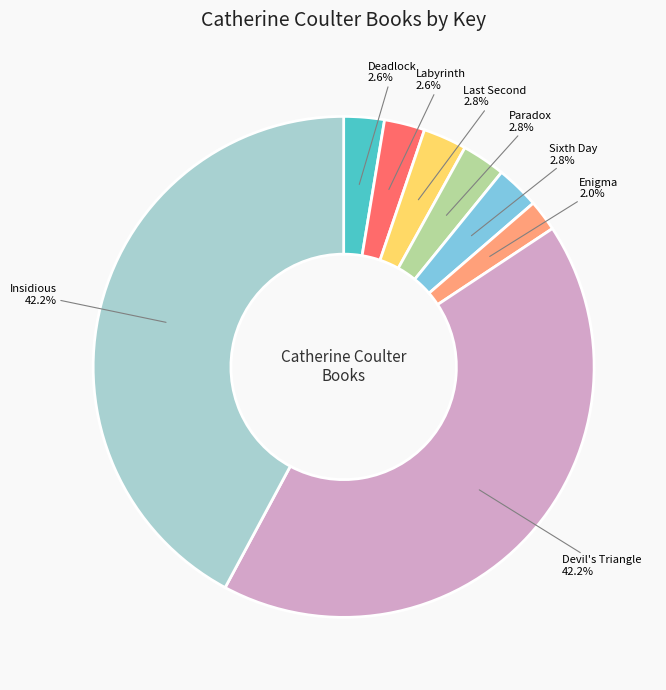

How many slices are in this pie chart?

8